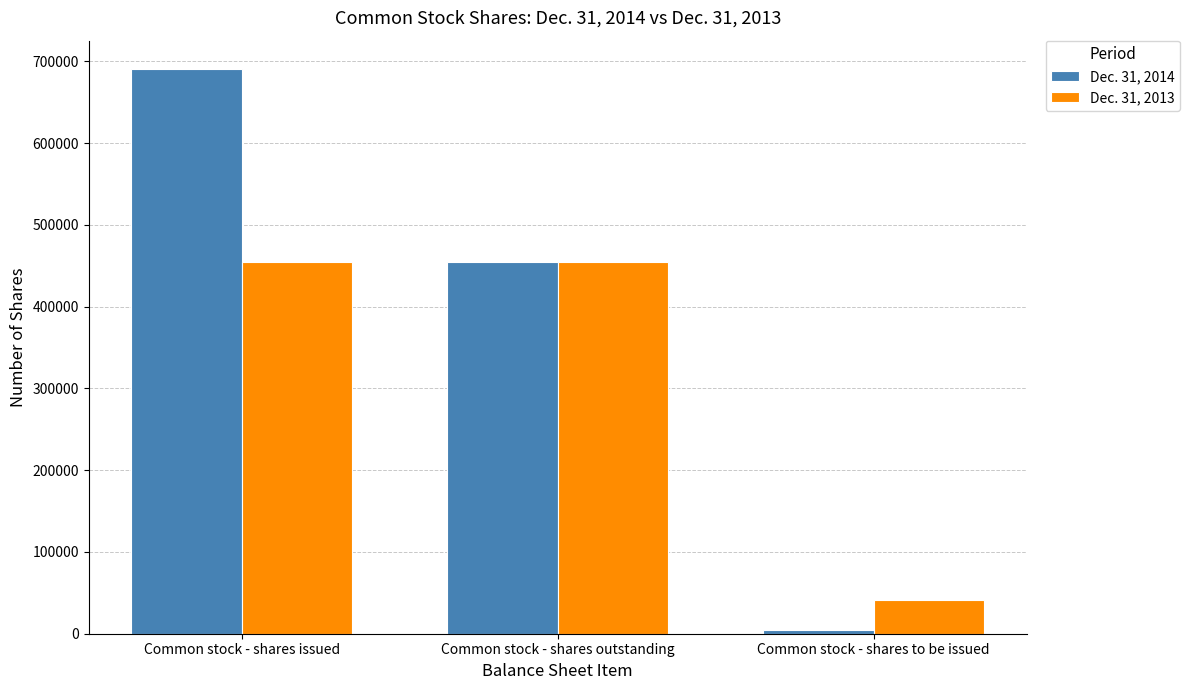

The value of Dec. 31, 2014 at Common stock - shares issued is 909685. True or false?

False